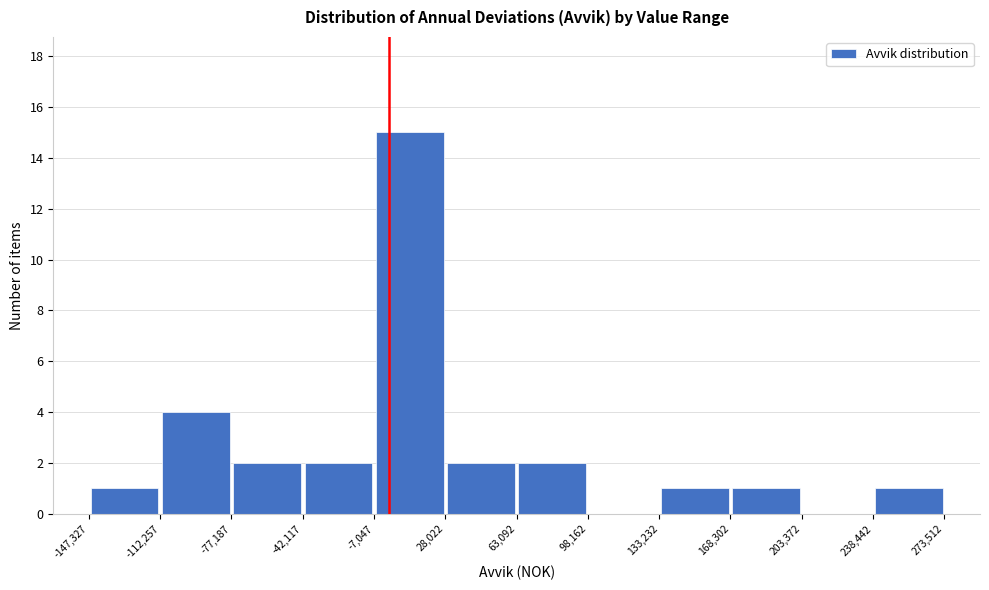

Reading left to right, list every bar in this chart as the range it spans on the x-axis followed by its height. The values are not printed on the chart, so give them approximately, as read against the axis.

-147,327 to -112,257: 1
-112,257 to -77,187: 4
-77,187 to -42,117: 2
-42,117 to -7,047: 2
-7,047 to 28,022: 15
28,022 to 63,092: 2
63,092 to 98,162: 2
98,162 to 133,232: 0
133,232 to 168,302: 1
168,302 to 203,372: 1
203,372 to 238,442: 0
238,442 to 273,512: 1